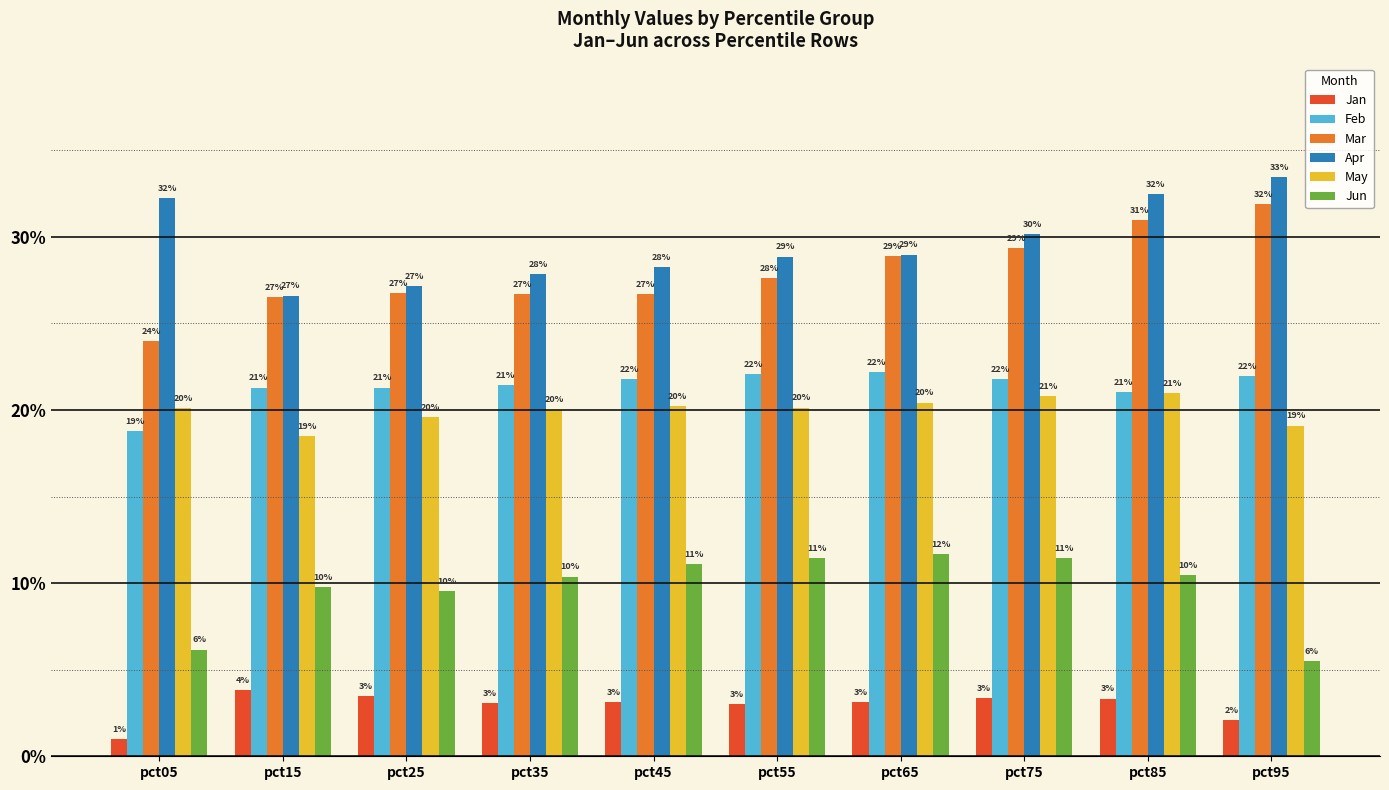

At which category is the sum across all series the highest?

pct85